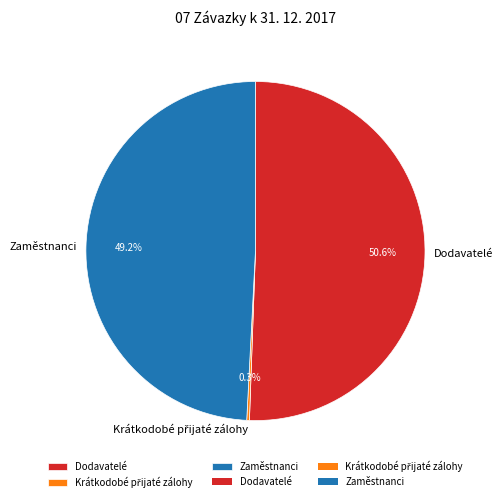

Is there any slice that represents more than half of the pie?

Yes